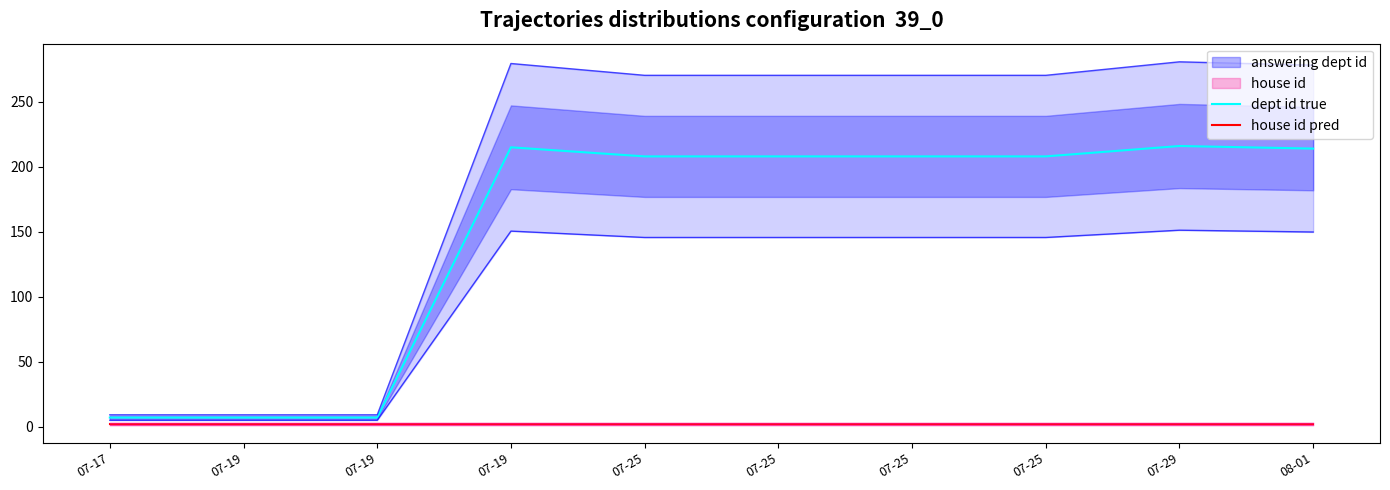

Which series has the largest total across all categories?

dept id true